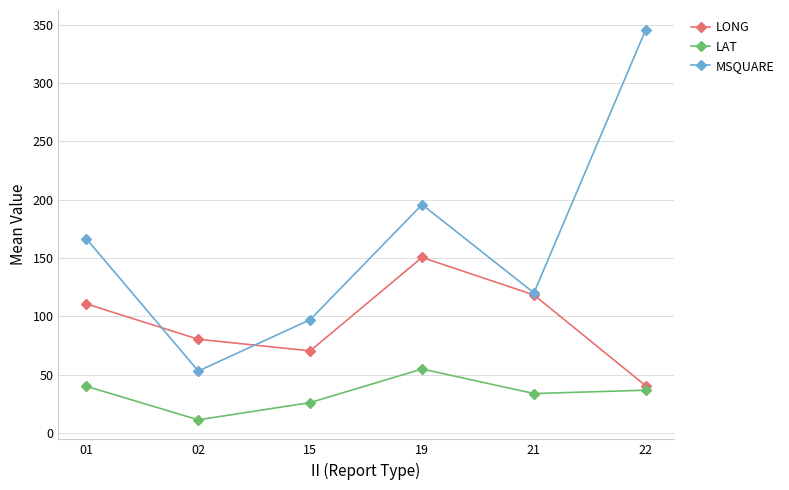

What is the difference between the second highest and minimum values in the LAT series?

28.8